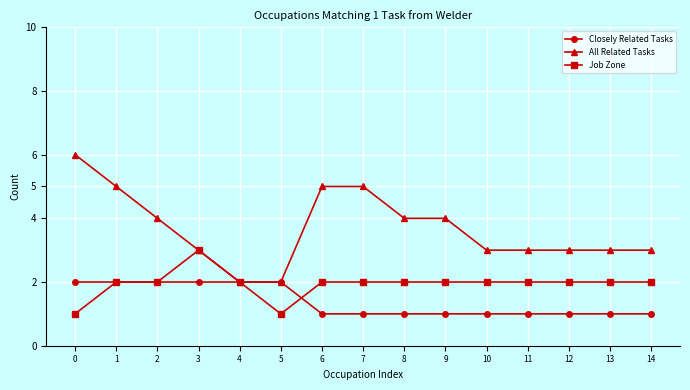

What is the difference between the highest and lowest values at 8?

3